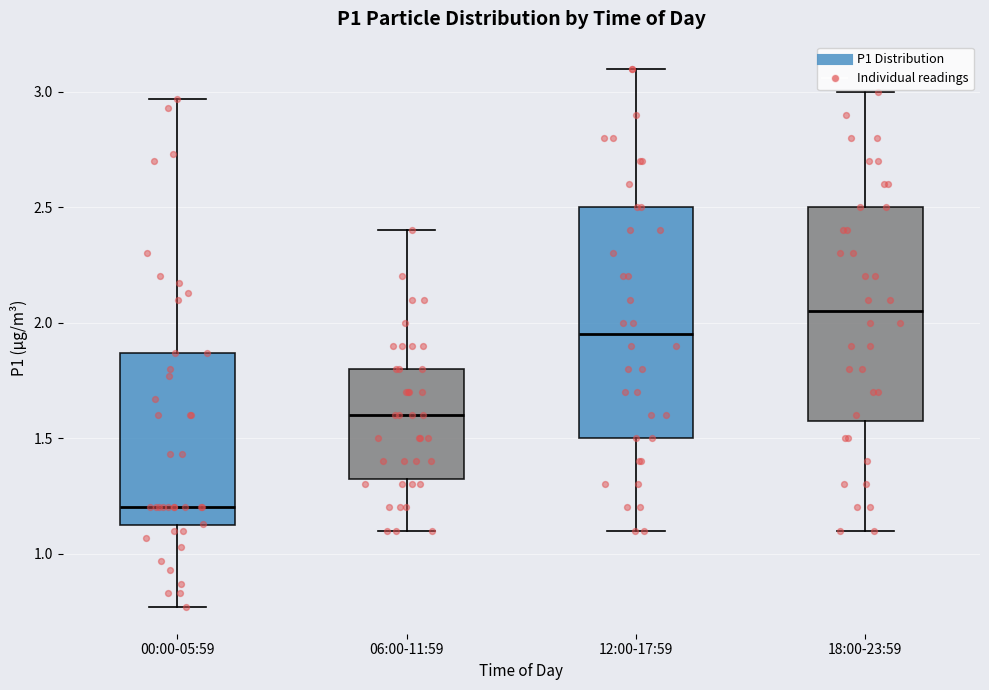

Which box is the tallest, from its lower edge to its upper edge?

12:00-17:59